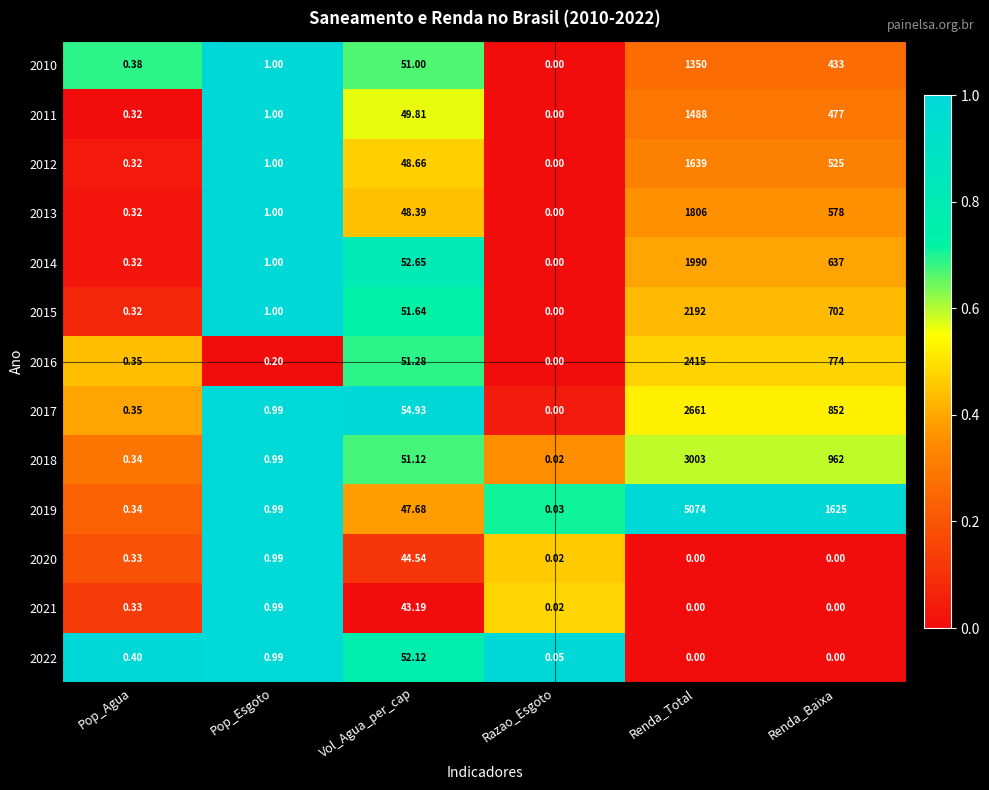

Rank the categories by 2012 value from lowest to highest.

Razao_Esgoto, Pop_Agua, Pop_Esgoto, Vol_Agua_per_cap, Renda_Baixa, Renda_Total